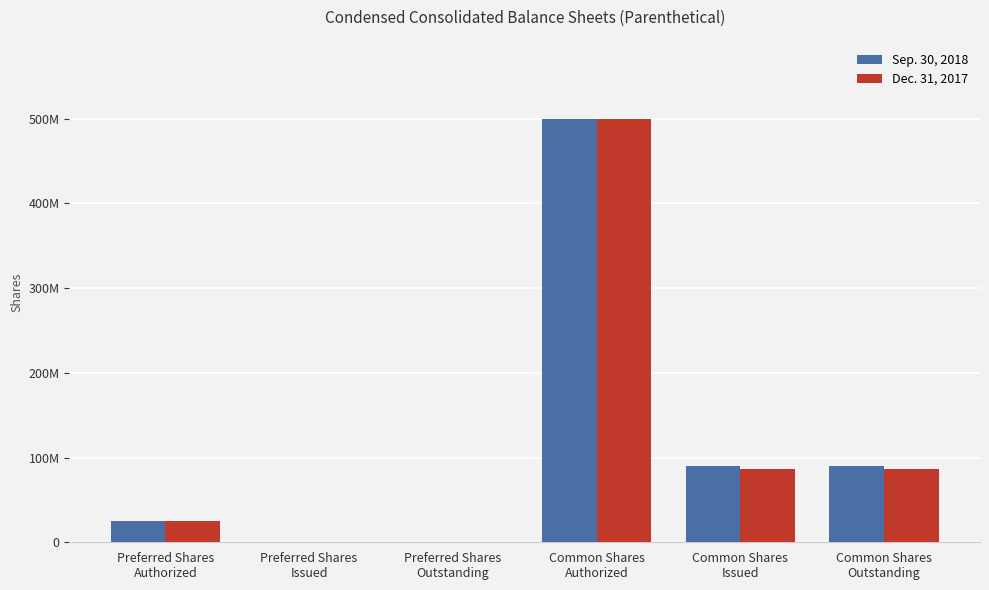

What is the sum of the Sep. 30, 2018 values at Preferred Shares
Issued and Common Shares
Authorized?

500000000